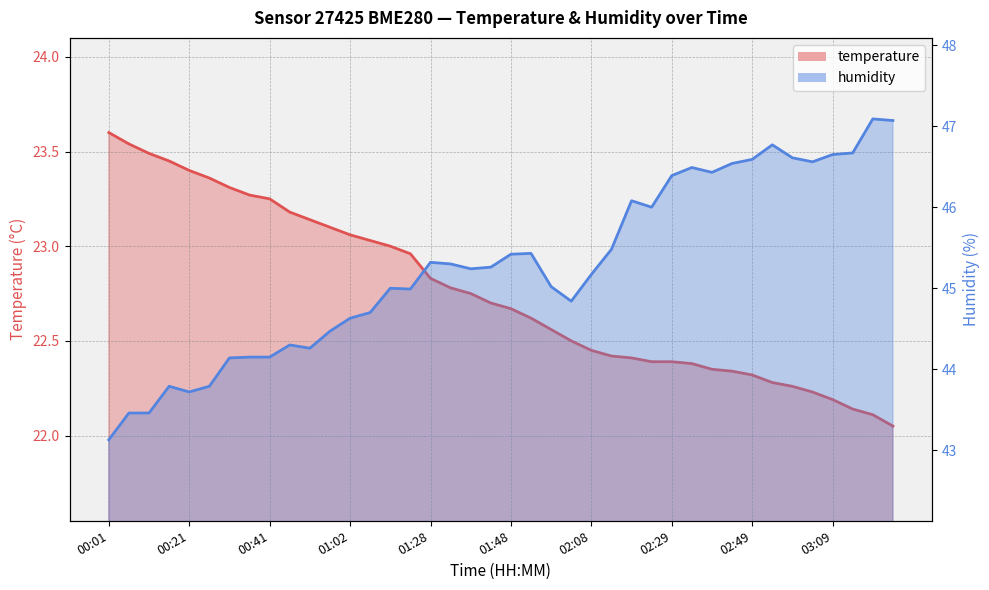

Reading left to right, list all the values displayed in this chart.

temperature: 23.6	23.5	23.5	23.4	23.4	23.4	23.3	23.3	23.2	23.2	23.1	23.1	23.1	23.0	23.0	23.0	22.8	22.8	22.8	22.7	22.7	22.6	22.6	22.5	22.4	22.4	22.4	22.4	22.4	22.4	22.4	22.3	22.3	22.3	22.3	22.2	22.2	22.1	22.1	22.1
humidity: 43.1	43.5	43.5	43.8	43.7	43.8	44.1	44.1	44.1	44.3	44.3	44.5	44.6	44.7	45.0	45.0	45.3	45.3	45.2	45.3	45.4	45.4	45.0	44.8	45.2	45.5	46.1	46.0	46.4	46.5	46.4	46.5	46.6	46.8	46.6	46.6	46.6	46.7	47.1	47.1